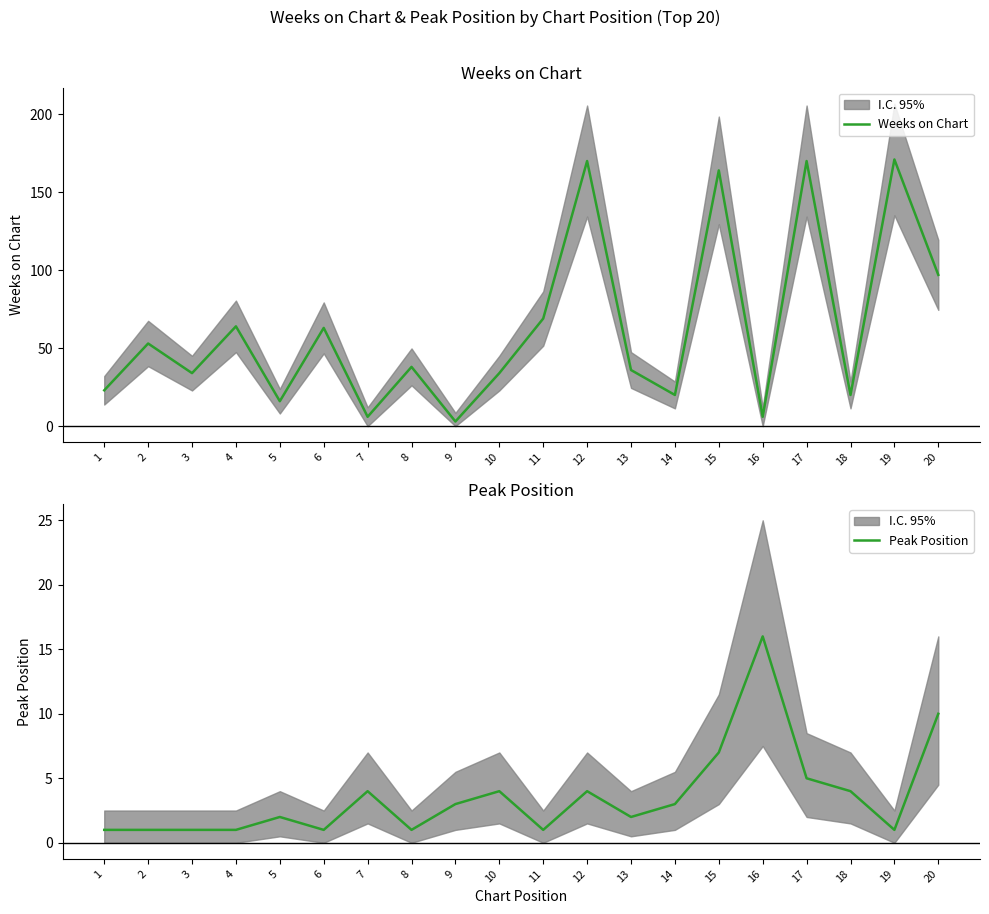

How many data points in Peak Position are less than 3?

10